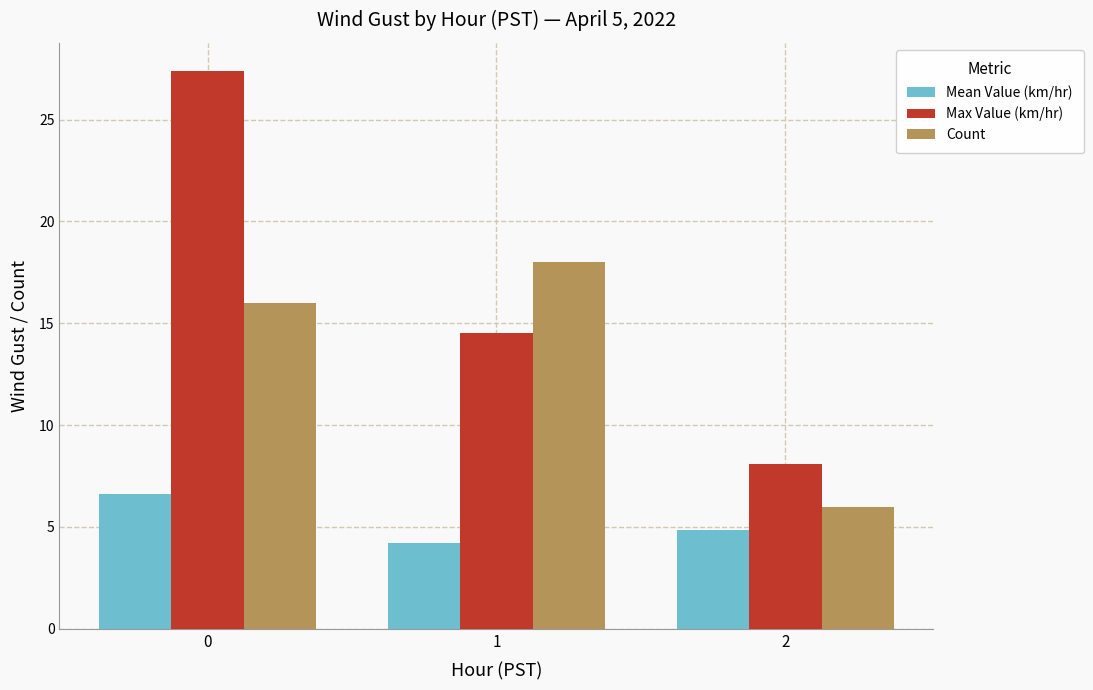

What is the value of the Count bar at the 2nd from the left?

18.0